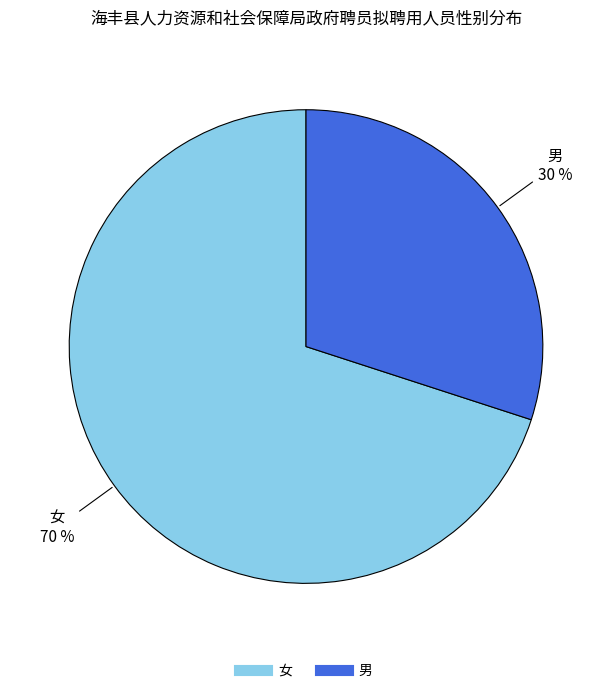

What percentage is the 女 slice, to the nearest percent?

70%